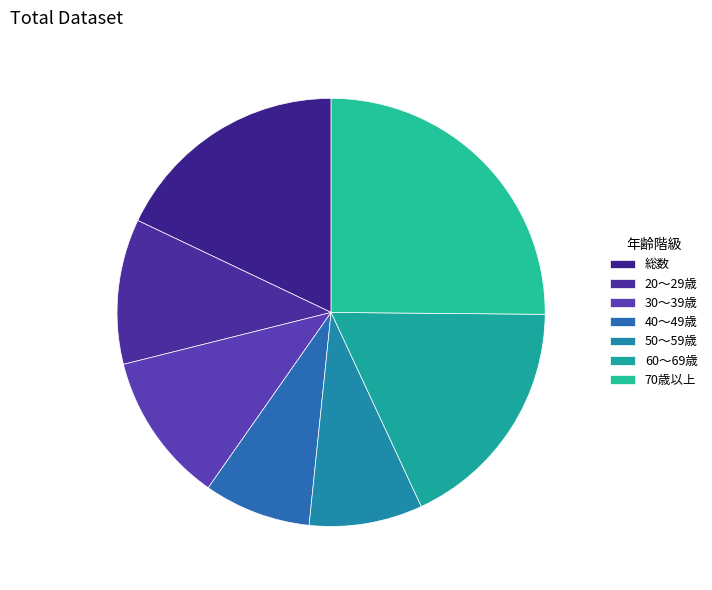

Which category has the biggest portion of the pie?

70歳以上